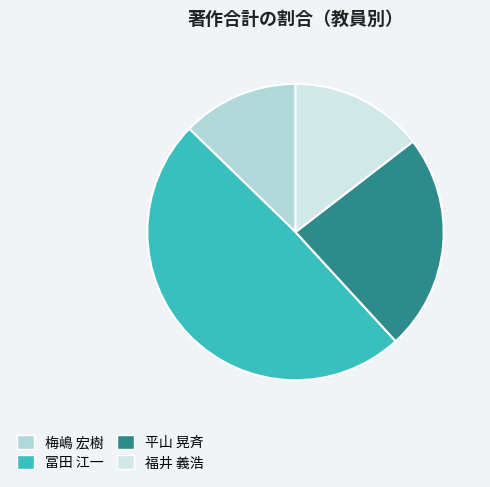

The 梅嶋 宏樹 slice represents 2% of the pie. True or false?

False